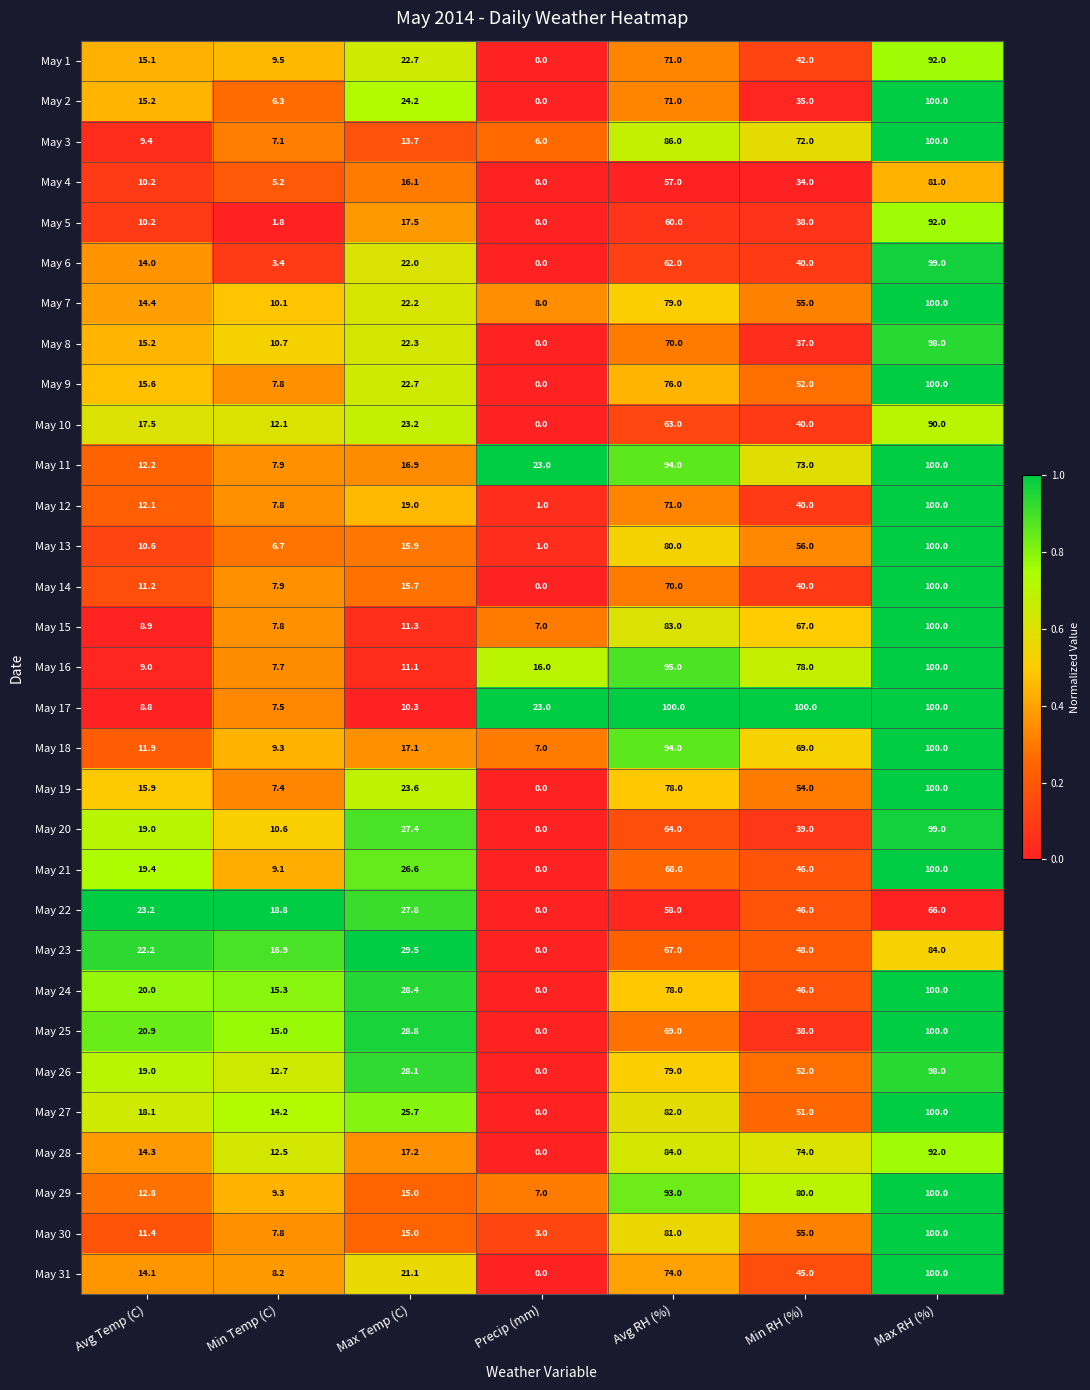

Rank the categories by May 26 value from highest to lowest.

Max RH (%), Avg RH (%), Min RH (%), Max Temp (C), Avg Temp (C), Min Temp (C), Precip (mm)